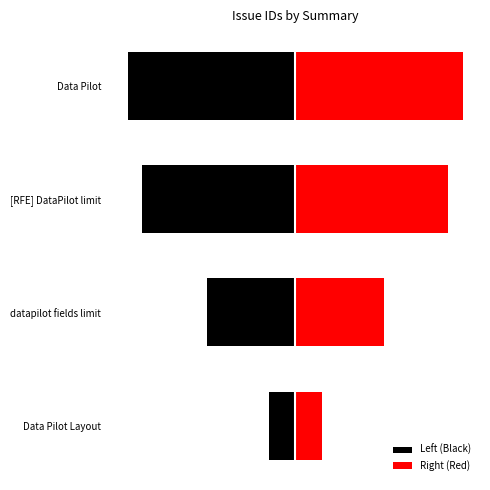

What value does the Right (Red) series have at [RFE] DataPilot limit?

44558.5